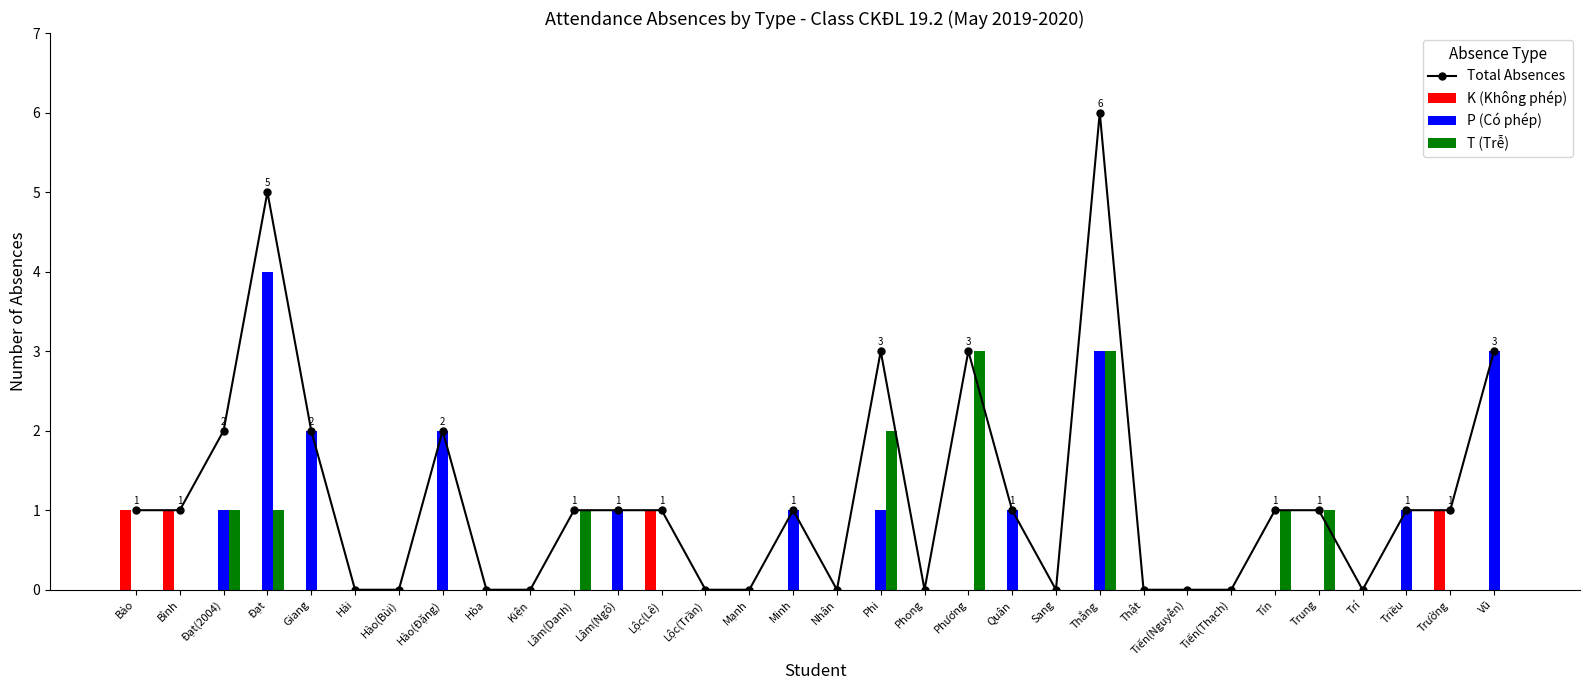

Which label corresponds to the largest value in the chart?

Thắng